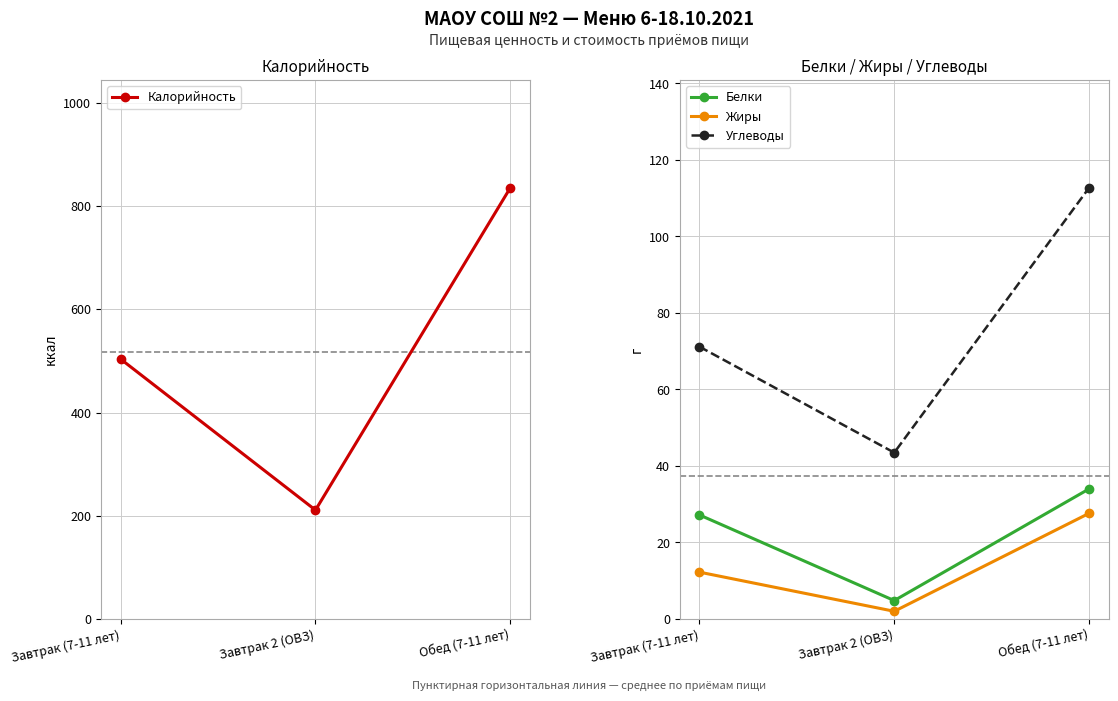

What is the approximate value of Углеводы at Завтрак 2 (ОВЗ)?

43.5